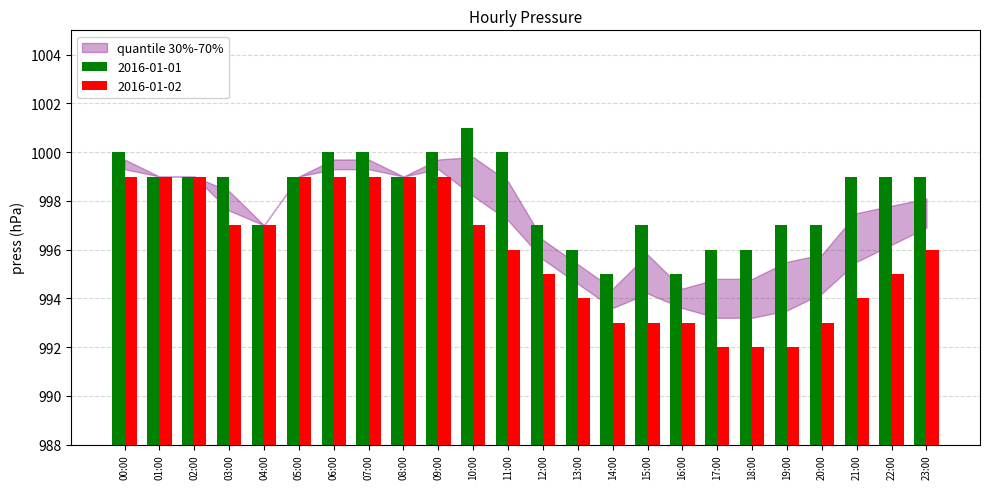

Rank the series at 14:00 from highest to lowest value.

2016-01-01, 2016-01-02